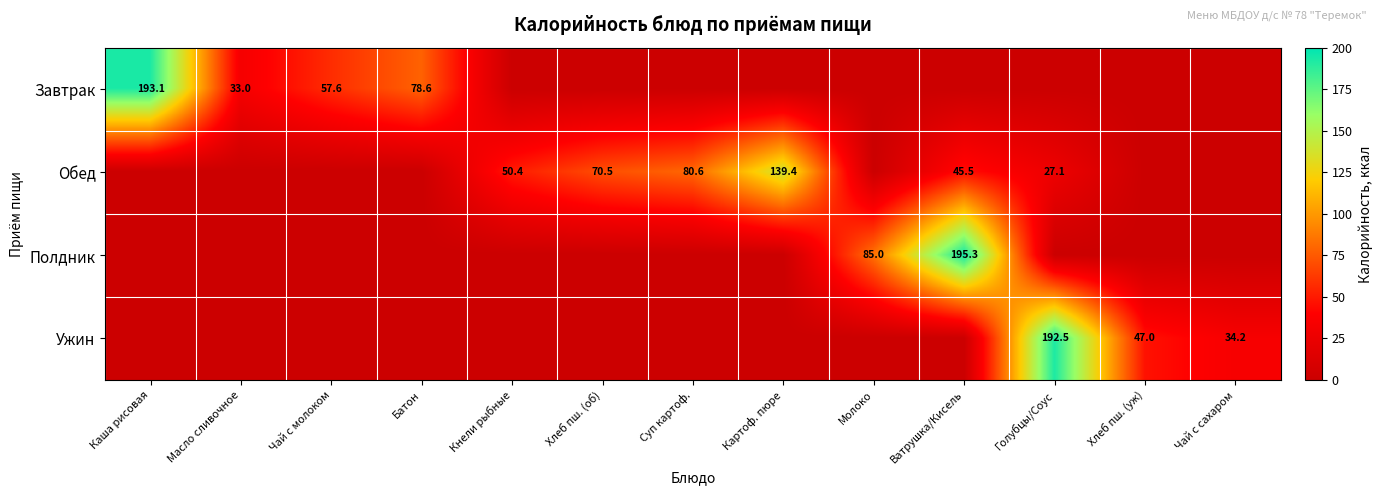

What is the total value across all series at Хлеб пш. (об)?

70.5